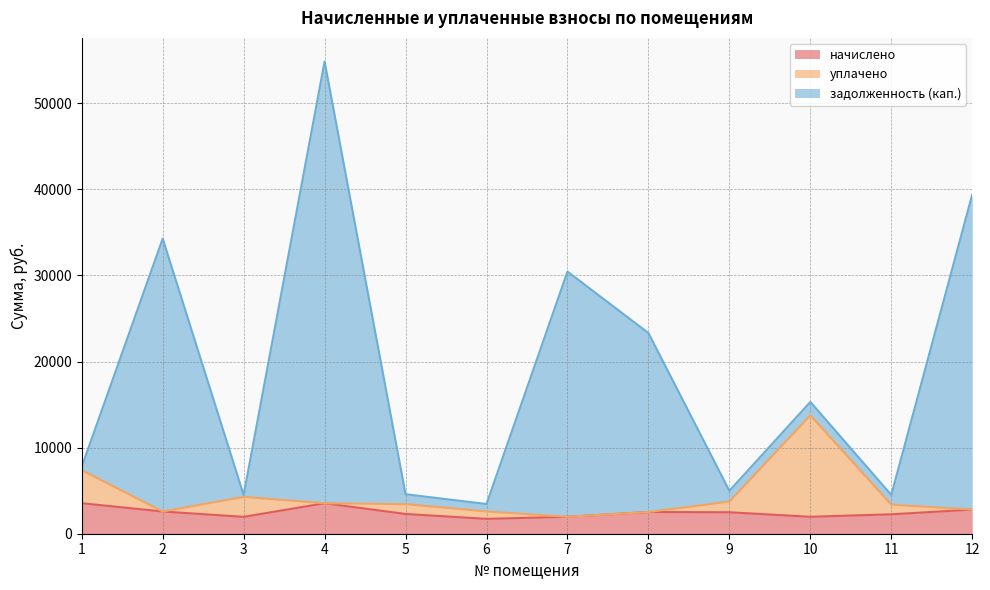

What is the maximum value for задолженность (кап.)?

54842.3